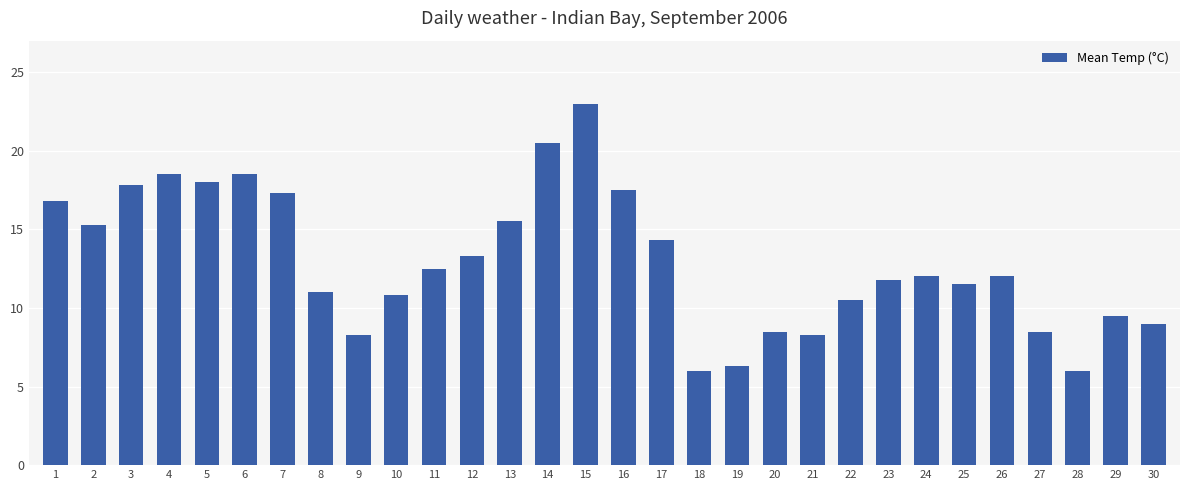

Approximately how many times larger is the value at 23 compared to 12?

0.9